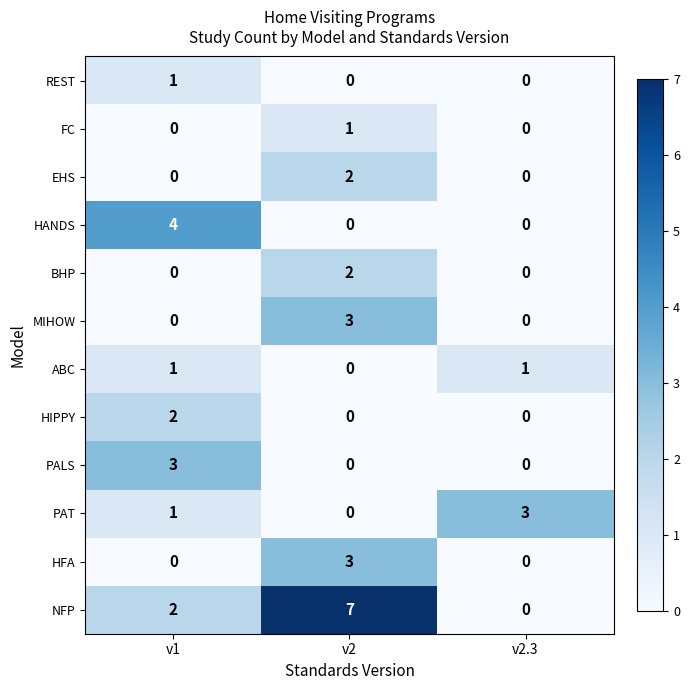

What is the total value across all series at v1?

14